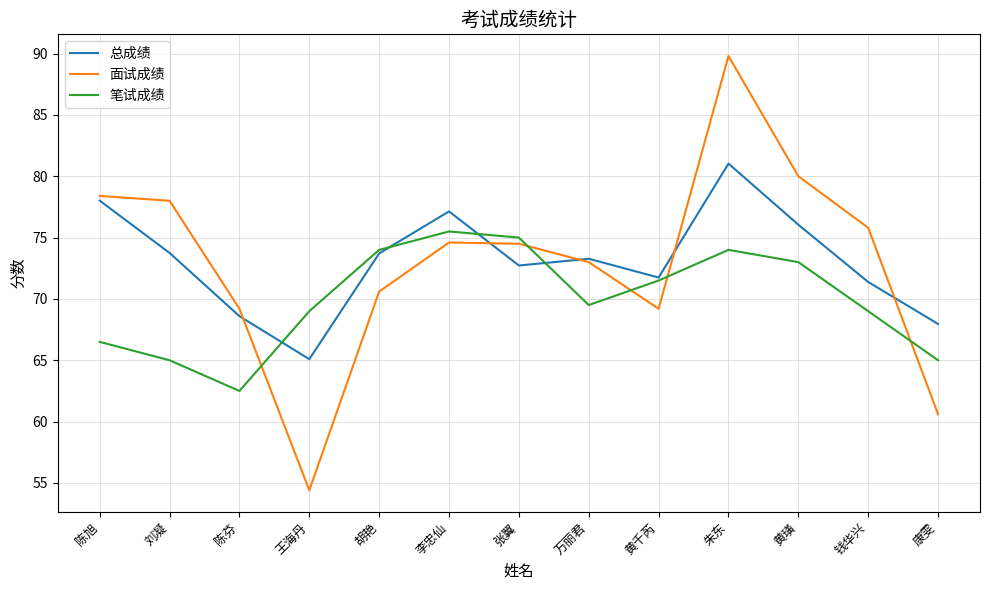

Where do 笔试成绩 and 总成绩 first cross each other?

陈芬 and 王海丹